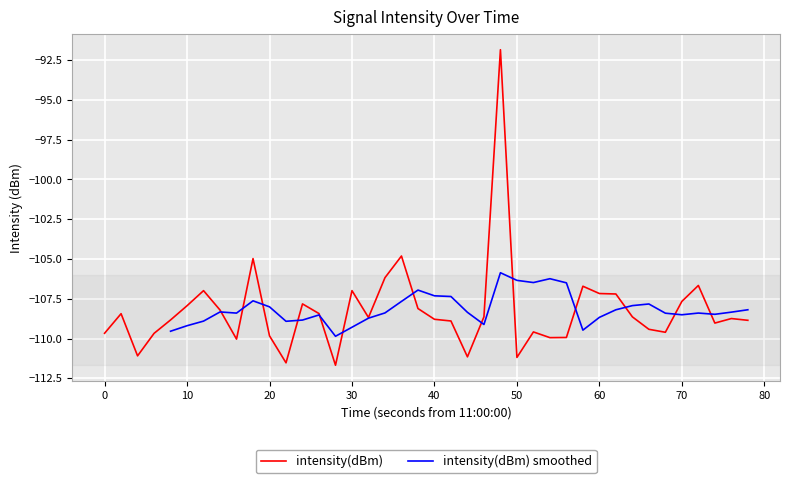

What is the maximum value for intensity(dBm)?

-91.8